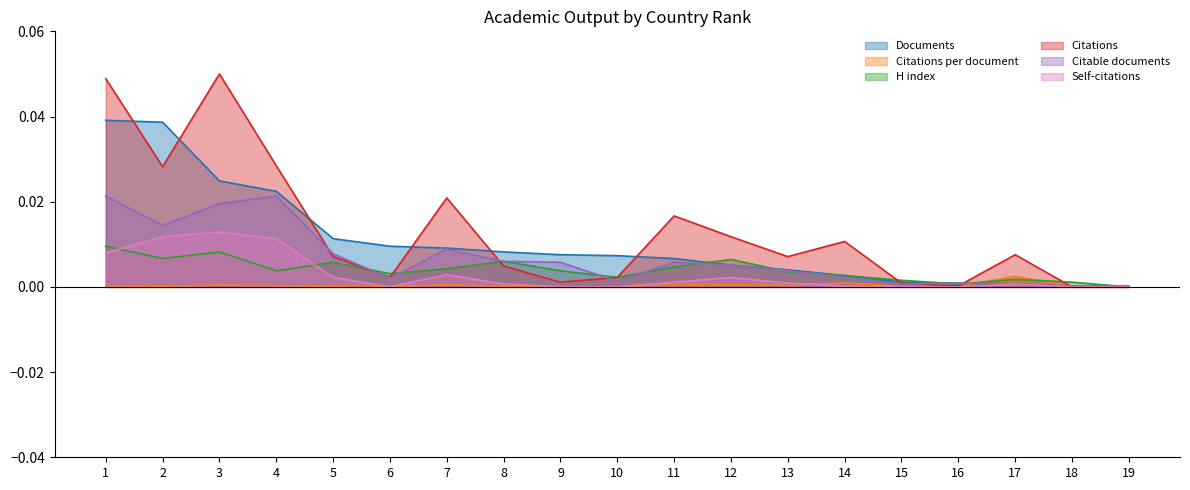

Between 5 and 10, which series saw the biggest shift?

Citable documents